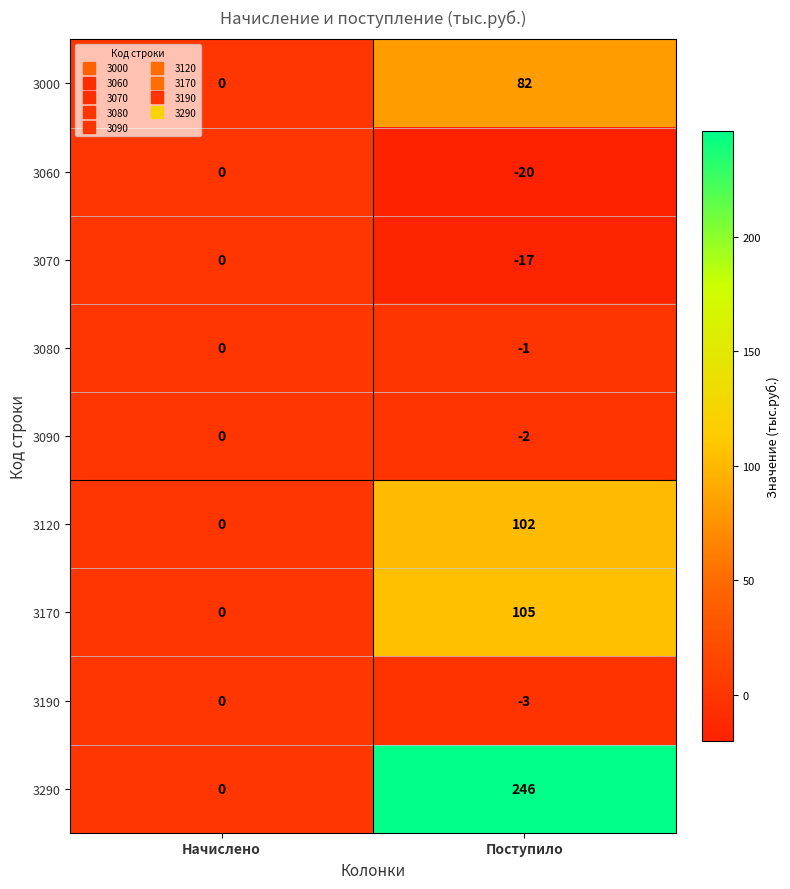

How many data points does each series have?

2